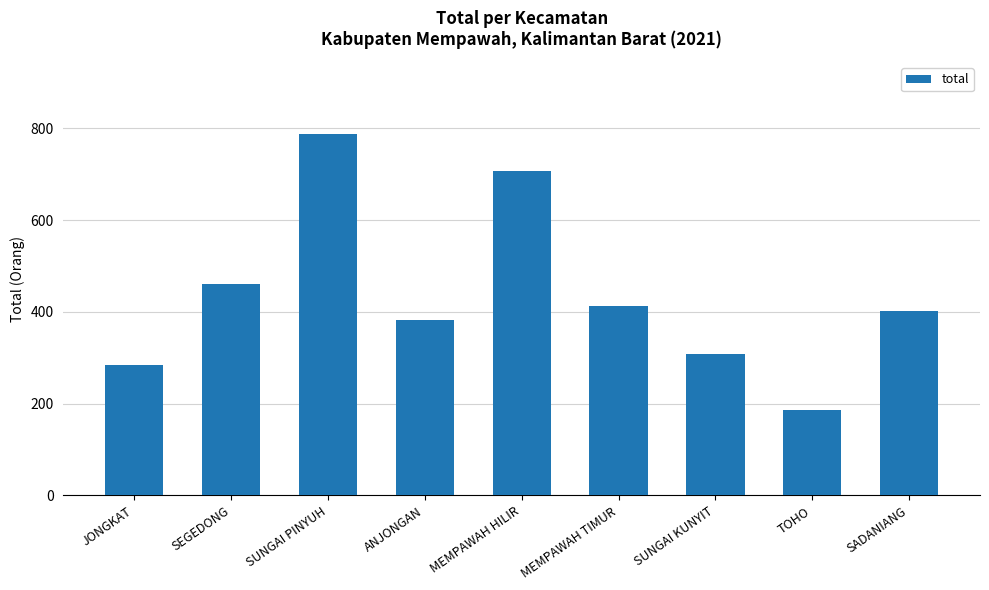

What is the label of the 3rd bar from the right?

SUNGAI KUNYIT